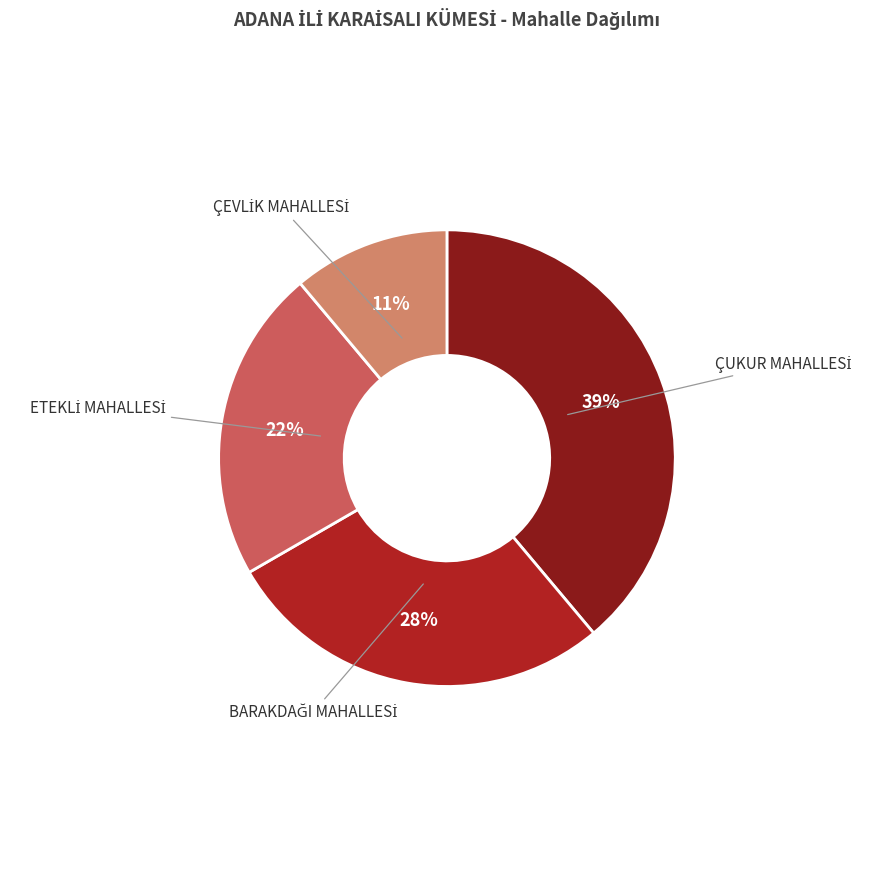

To the nearest percent, what is the difference between the largest and smallest slice percentages?

28%